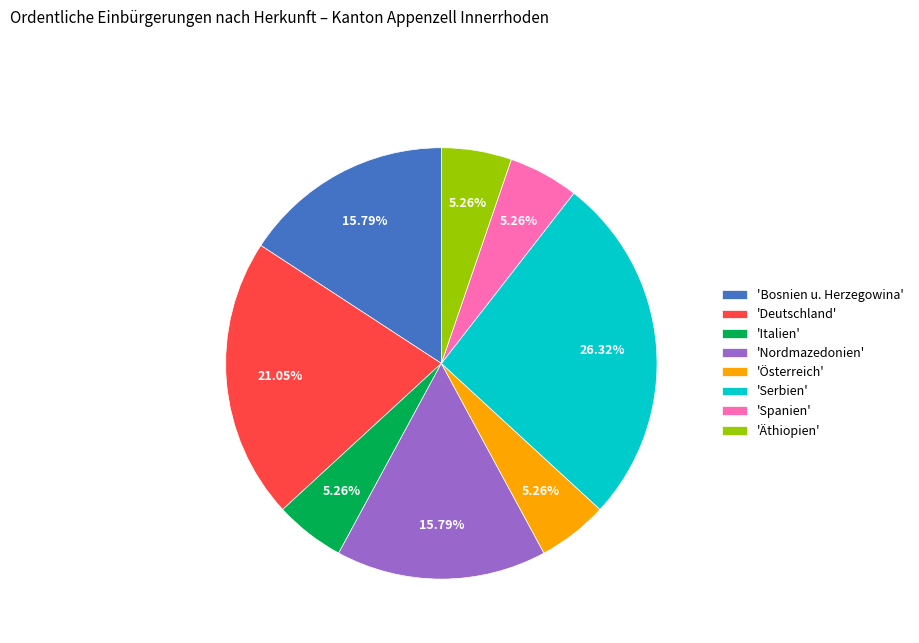

What is the largest slice in the pie chart?

'Serbien'